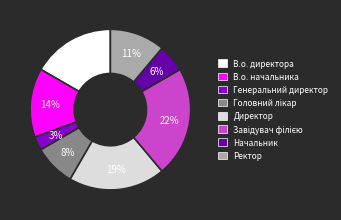

To the nearest percent, what percentage of the pie is Директор?

19%